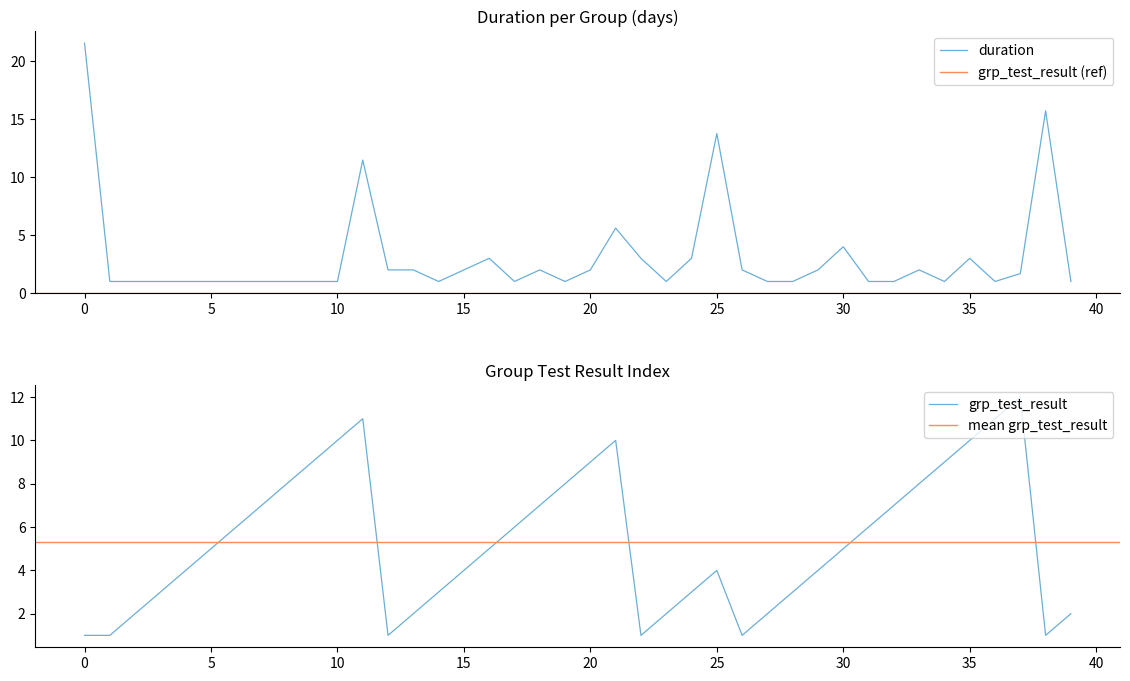

Reading left to right, extract all data points from this chart.

duration: 21.6	1.0	1.0	1.0	1.0	1.0	1.0	1.0	1.0	1.0	1.0	11.5	2.0	2.0	1.0	2.0	3.0	1.0	2.0	1.0	2.0	5.6	3.0	1.0	3.0	13.8	2.0	1.0	1.0	2.0	4.0	1.0	1.0	2.0	1.0	3.0	1.0	1.7	15.7	1.0
grp_test_result: 1.0	1.0	2.0	3.0	4.0	5.0	6.0	7.0	8.0	9.0	10.0	11.0	1.0	2.0	3.0	4.0	5.0	6.0	7.0	8.0	9.0	10.0	1.0	2.0	3.0	4.0	1.0	2.0	3.0	4.0	5.0	6.0	7.0	8.0	9.0	10.0	11.0	12.0	1.0	2.0